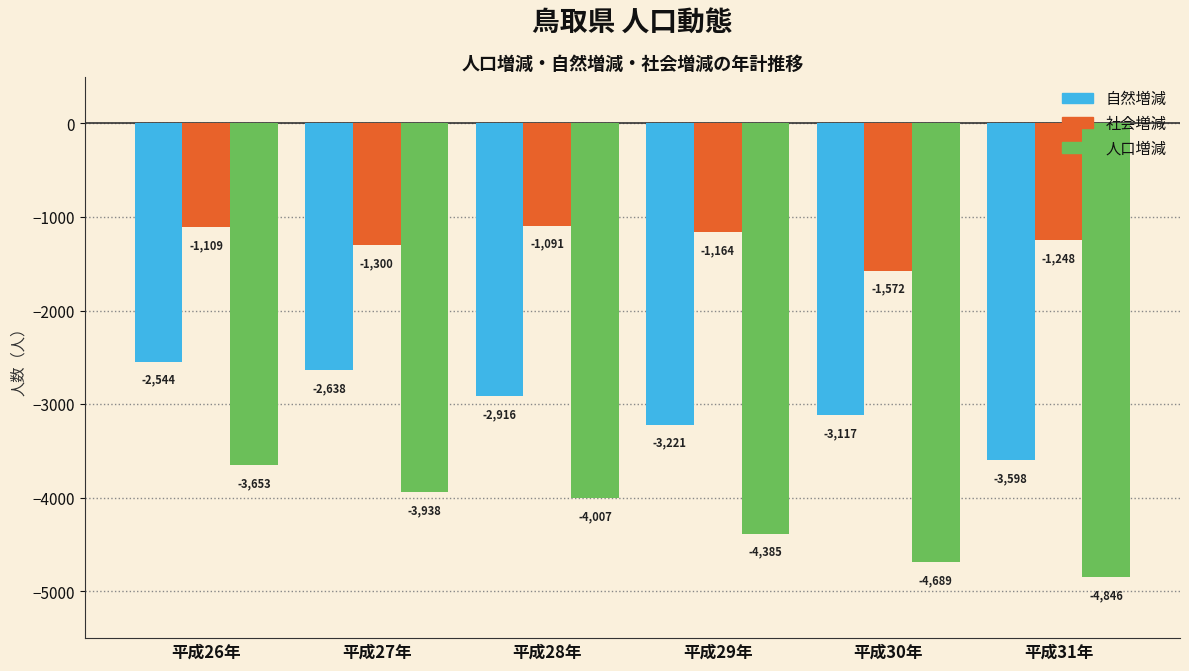

Reading left to right, list all the values displayed in this chart.

自然増減: 平成26年=-2544	平成27年=-2638	平成28年=-2916	平成29年=-3221	平成30年=-3117	平成31年=-3598
社会増減: 平成26年=-1109	平成27年=-1300	平成28年=-1091	平成29年=-1164	平成30年=-1572	平成31年=-1248
人口増減: 平成26年=-3653	平成27年=-3938	平成28年=-4007	平成29年=-4385	平成30年=-4689	平成31年=-4846